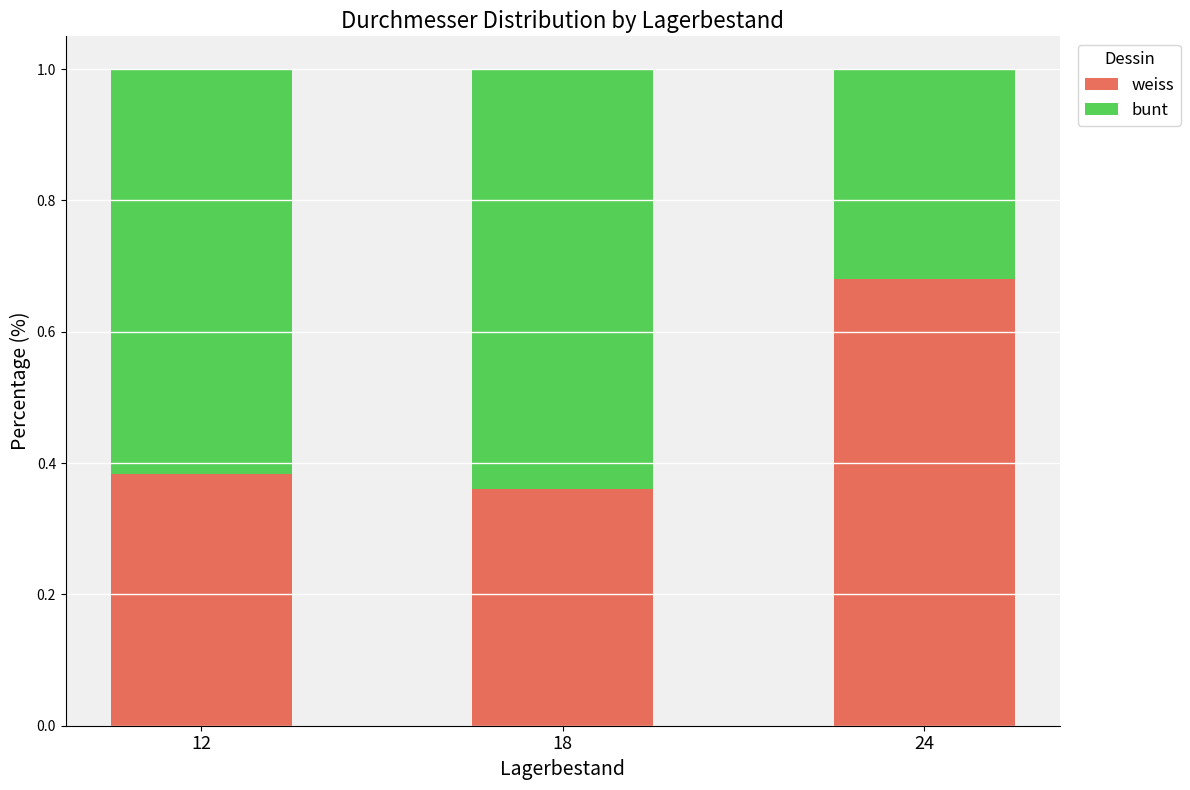

What are all the series names shown in the legend?

weiss, bunt